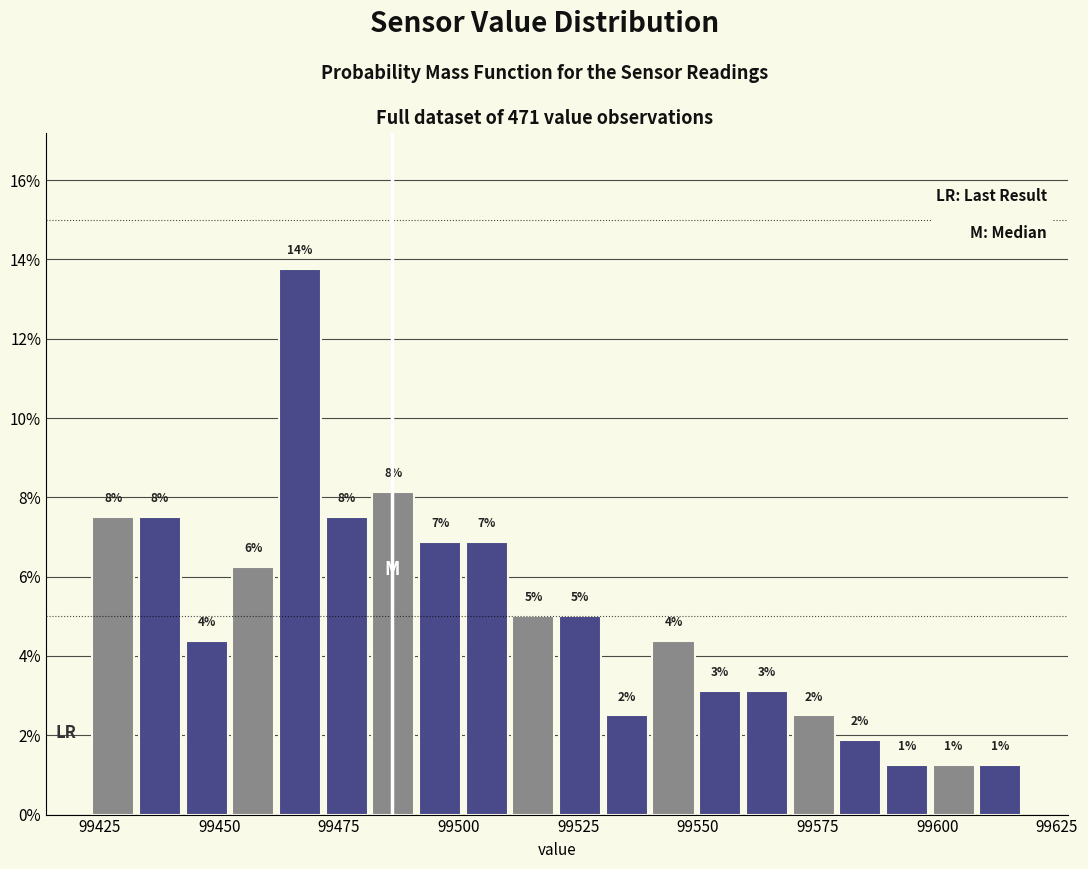

Read against the x-axis, roughly where is the centre of the tallest bar?

99465